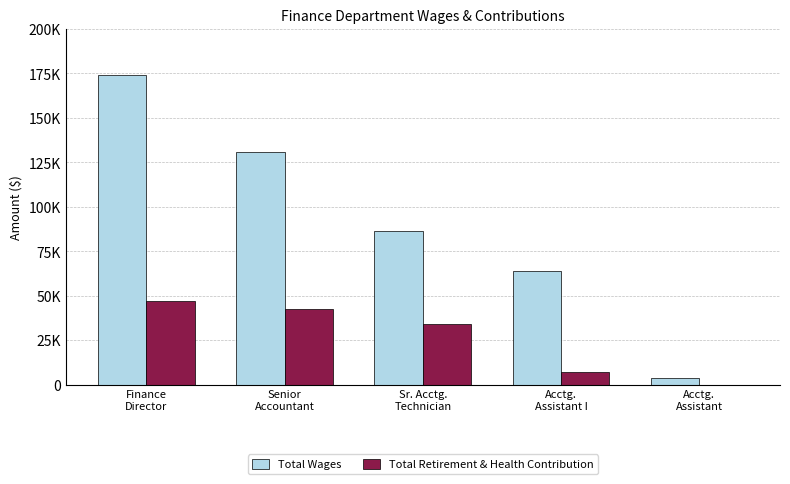

At which category does the chart reach its peak across all series?

Finance
Director